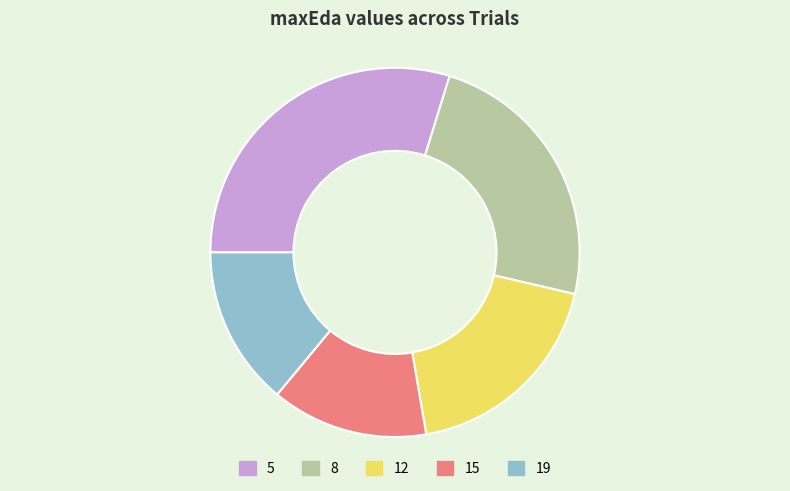

Which has a higher value, 8 or 5?

5